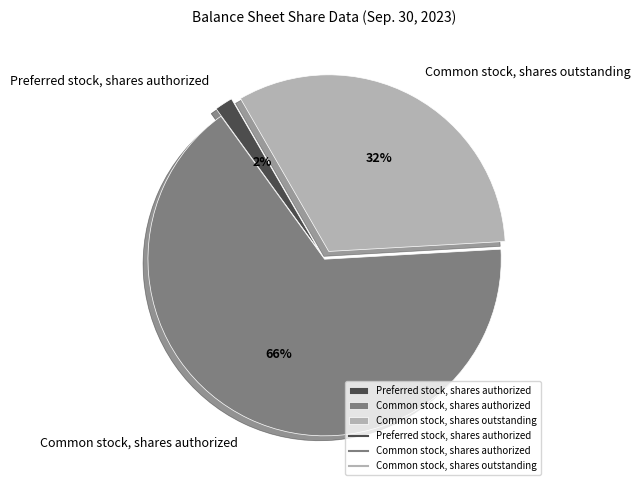

Is there any slice that represents more than half of the pie?

Yes